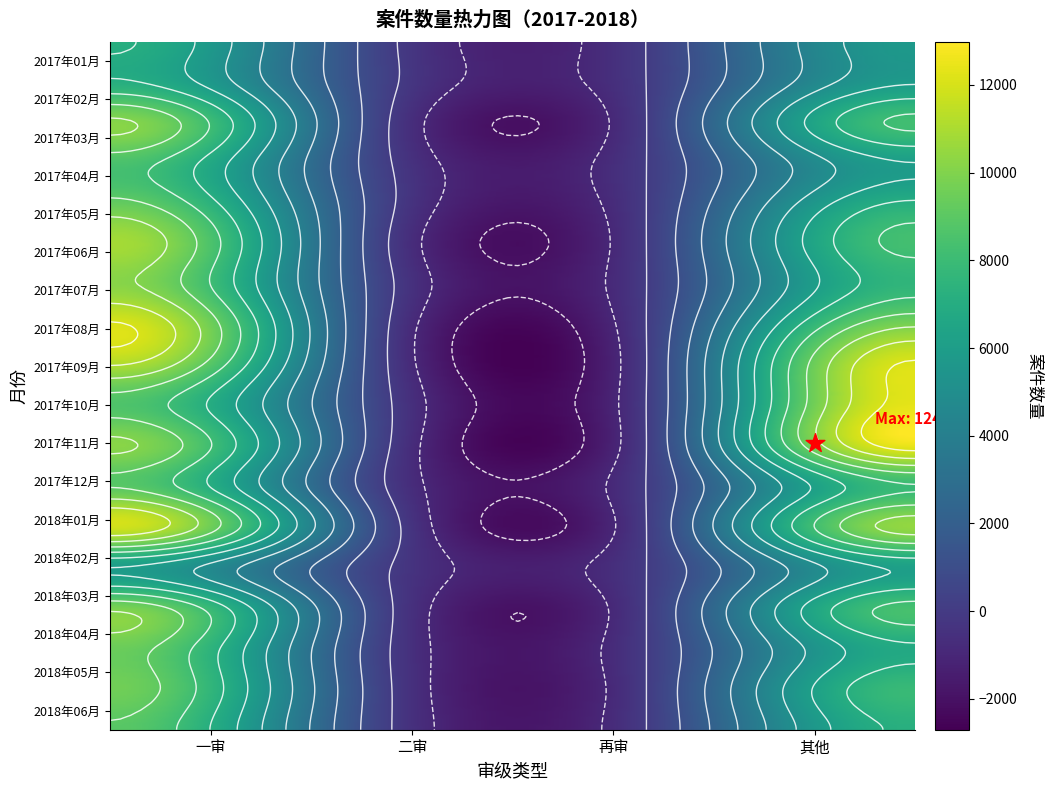

Reading left to right, what are all the values shown in this chart?

2017年01月: 7122	437	21	5703
2017年02月: 7173	469	14	5901
2017年03月: 10173	368	4	8209
2017年04月: 8462	367	6	5972
2017年05月: 9306	514	11	7189
2017年06月: 10853	362	12	8265
2017年07月: 10204	518	5	7595
2017年08月: 12116	428	15	9872
2017年09月: 10989	370	3	12154
2017年10月: 8646	446	23	12372
2017年11月: 10190	427	13	12418
2017年12月: 8976	230	27	7932
2018年01月: 11858	868	10	10420
2018年02月: 5984	256	5	6183
2018年03月: 9793	476	10	8346
2018年04月: 9438	362	9	6819
2018年05月: 9577	430	10	7876
2018年06月: 8918	396	9	7195